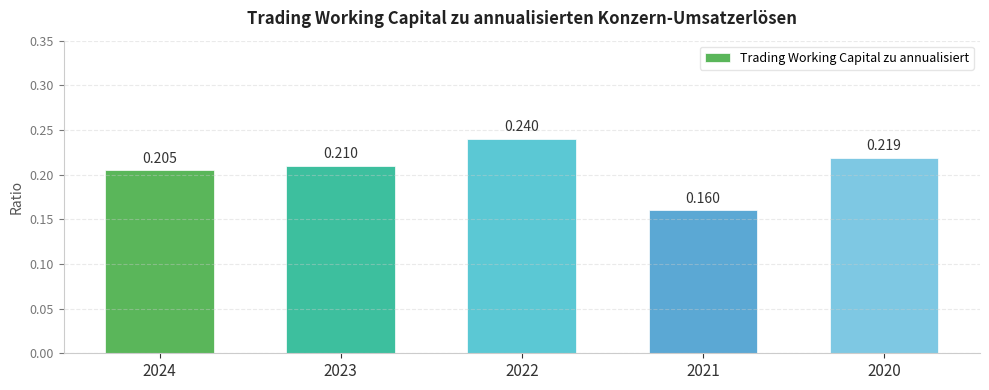

What is the sum of the values at 2024 and 2021?

0.4